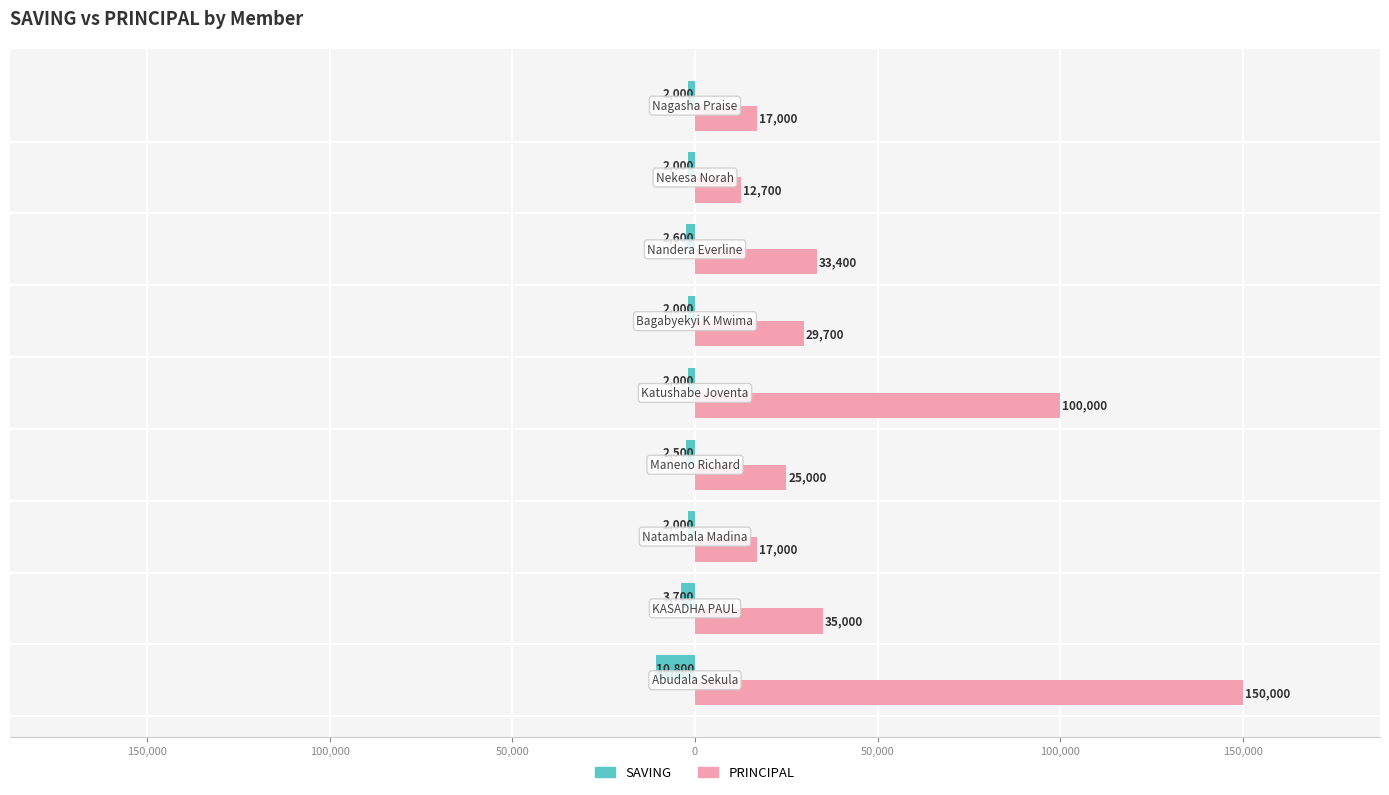

Reading left to right, transcribe all the data shown in this chart.

SAVING: -10800	-3700	-2000	-2500	-2000	-2000	-2600	-2000	-2000
PRINCIPAL: 150000	35000	17000	25000	100000	29700	33400	12700	17000